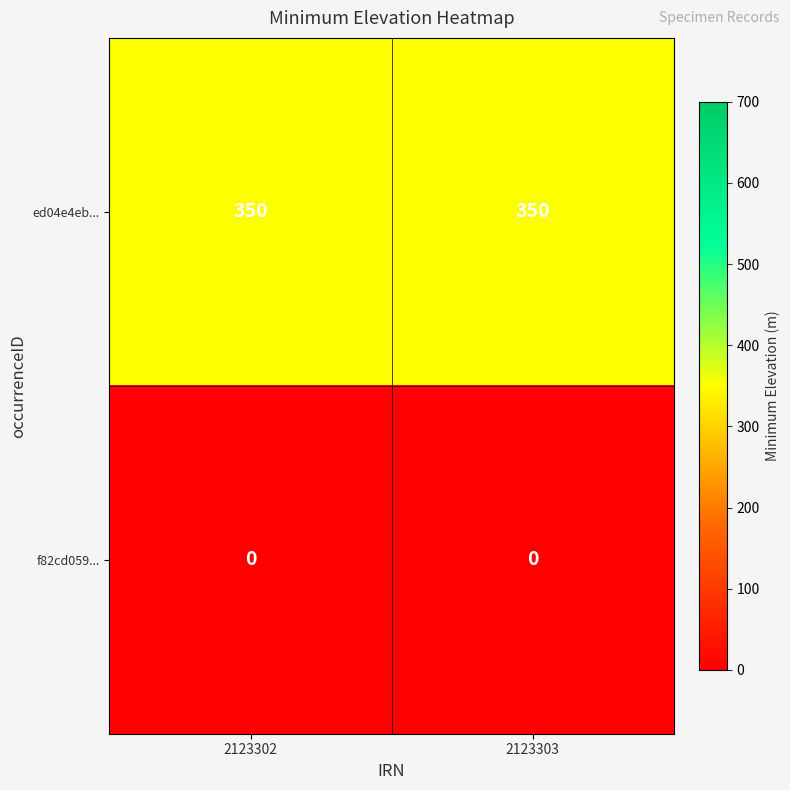

At 2123303, list the series in order from smallest to largest.

f82cd059..., ed04e4eb...